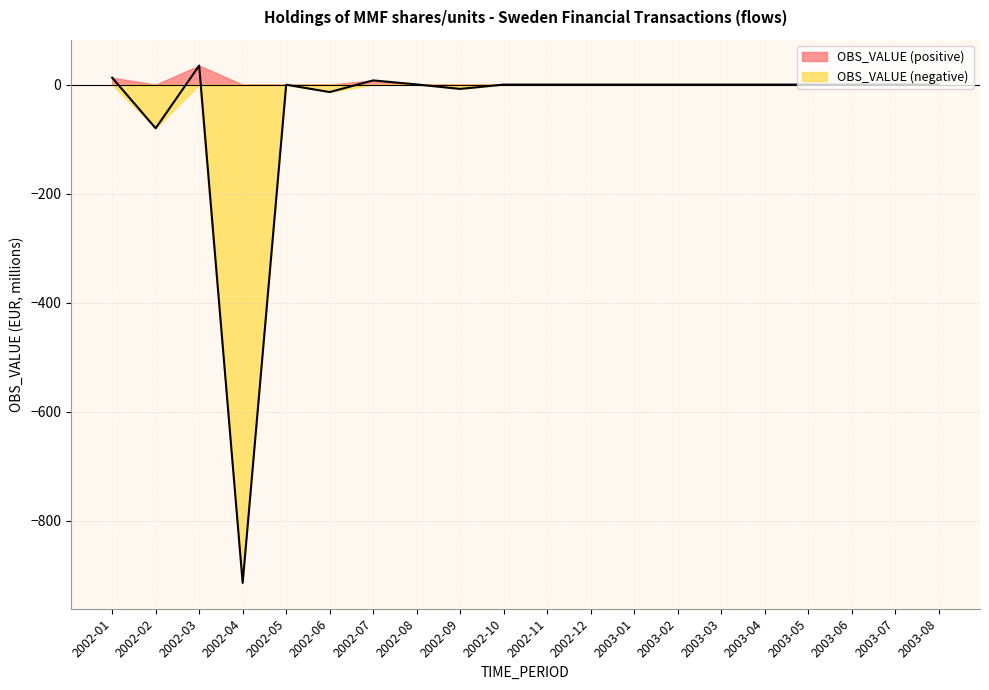

Rank the categories by value from lowest to highest.

2002-04, 2002-02, 2002-06, 2002-09, 2002-05, 2002-10, 2002-11, 2002-12, 2003-01, 2003-02, 2003-03, 2003-04, 2003-05, 2003-06, 2003-07, 2003-08, 2002-08, 2002-07, 2002-01, 2002-03